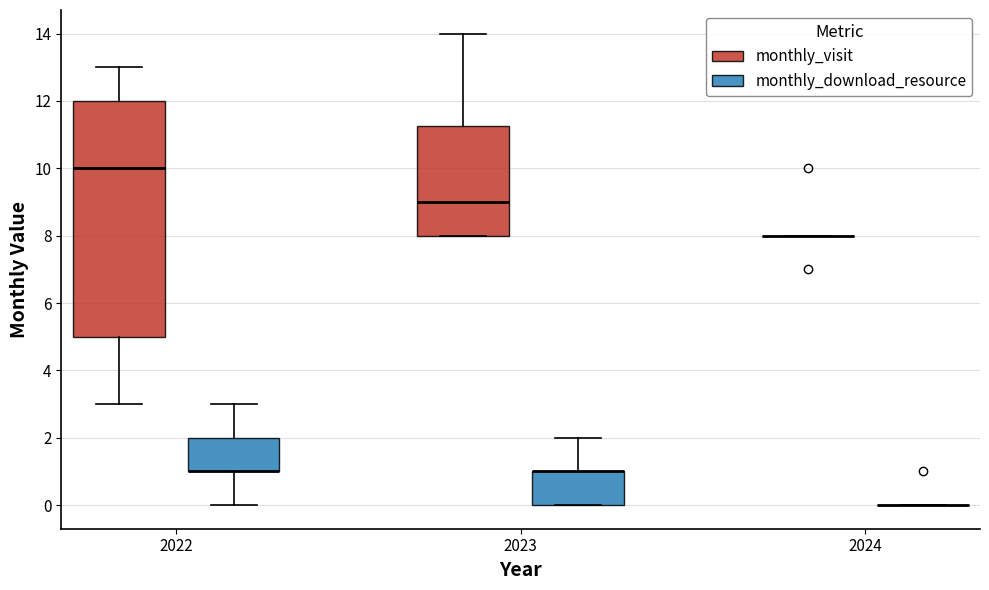

Reading left to right, read every box against the y-axis: the position of its median line, the range the box covers, and the ends of its whiskers. The values are not printed on the chart, so give them approximately, as read against the axis.

2022 (monthly_visit): median 10.0, box 5.0 to 12.0, whiskers 3.0 to 13.0
2022 (monthly_download_resource): median 1.0 (drawn on the box's lower edge), box 1.0 to 2.0, whiskers 0.0 to 3.0
2023 (monthly_visit): median 9.0, box 8.0 to 11.2, whiskers 8.0 to 14.0
2023 (monthly_download_resource): median 1.0 (drawn on the box's upper edge), box 0.0 to 1.0, whiskers 0.0 to 2.0
2024 (monthly_visit): box collapsed to a line at 8.0, whiskers 8.0 to 8.0
2024 (monthly_download_resource): box collapsed to a line at 0.0, whiskers 0.0 to 0.0